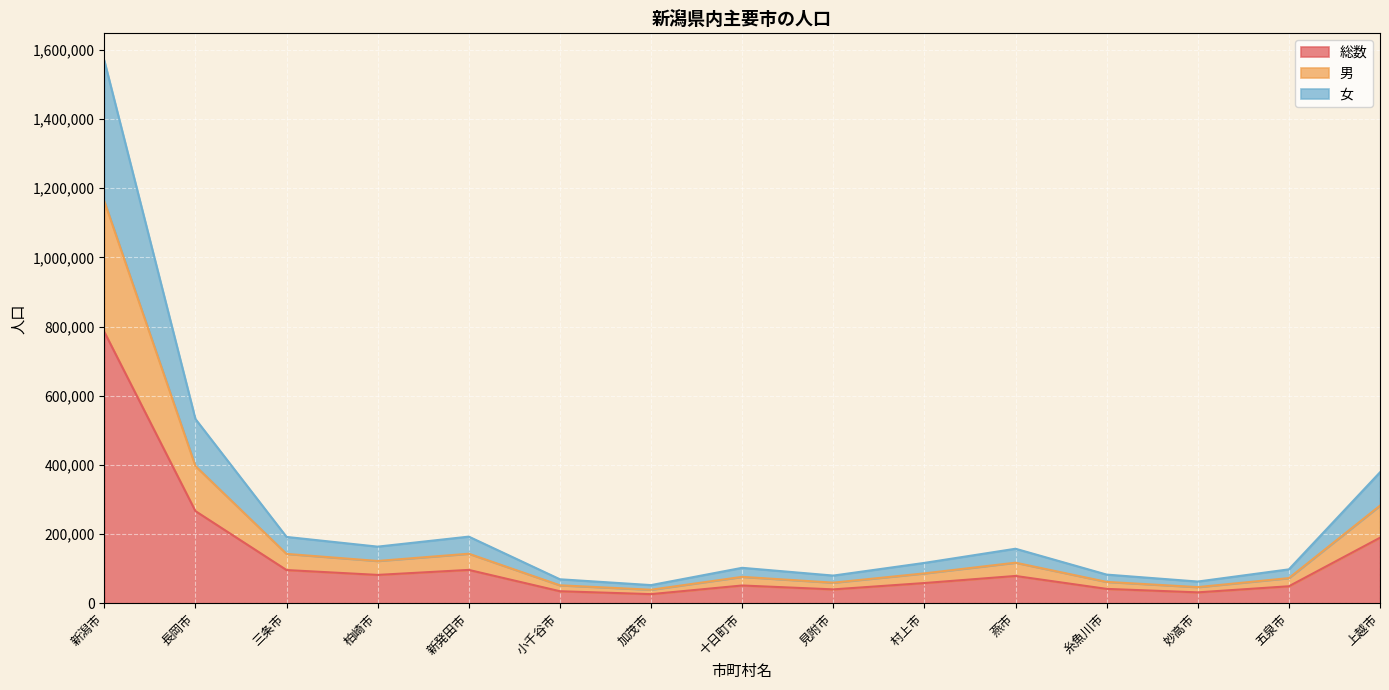

Where is the first local maximum for 女?

新発田市